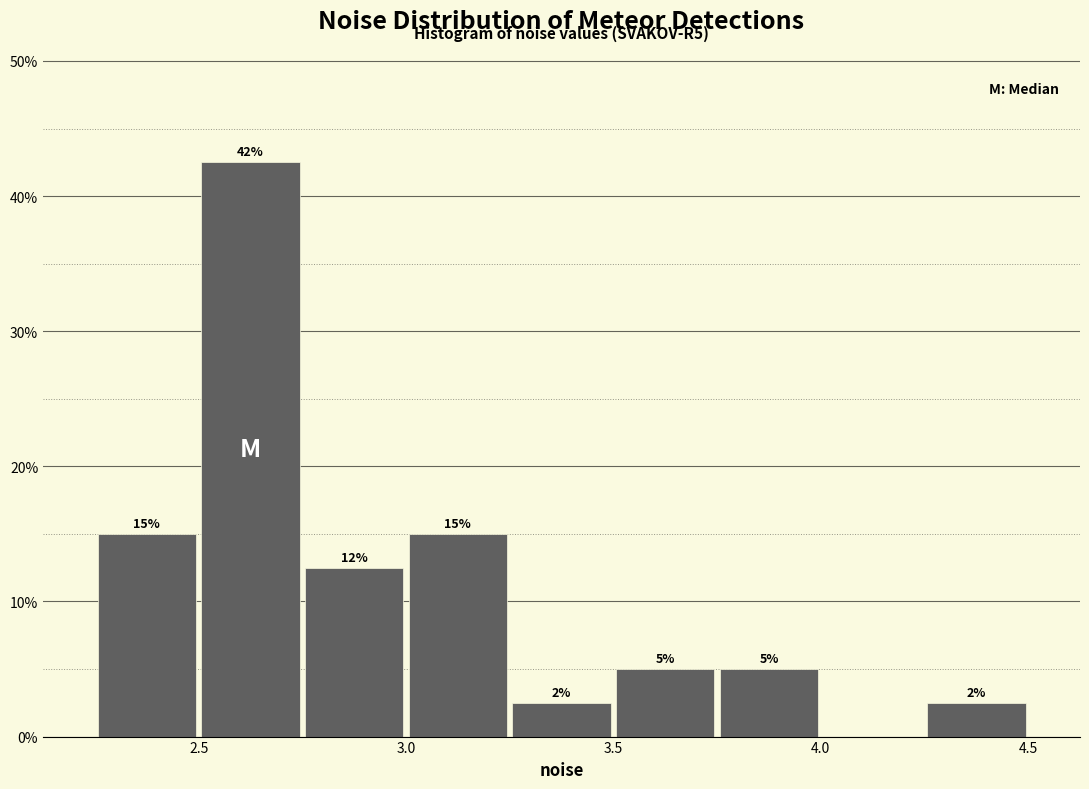

Which range on the x-axis has the tallest bar?

2.50 to 2.75